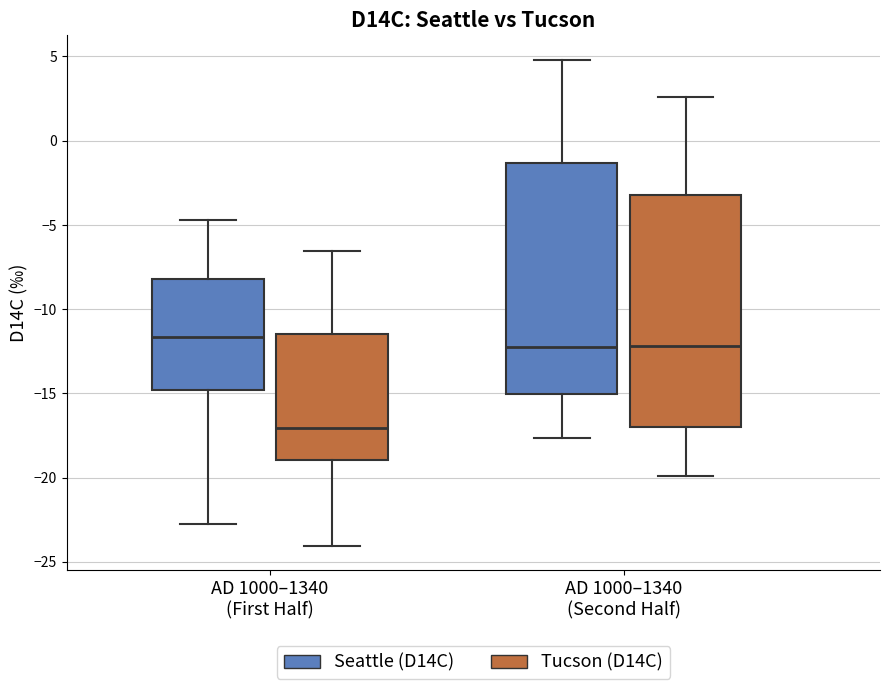

Where does the lower whisker of the box for AD 1000–1340 (Second Half) (Seattle (D14C)) end on the y-axis? The values are not printed on the chart, so give them approximately, as read against the axis.

-17.5